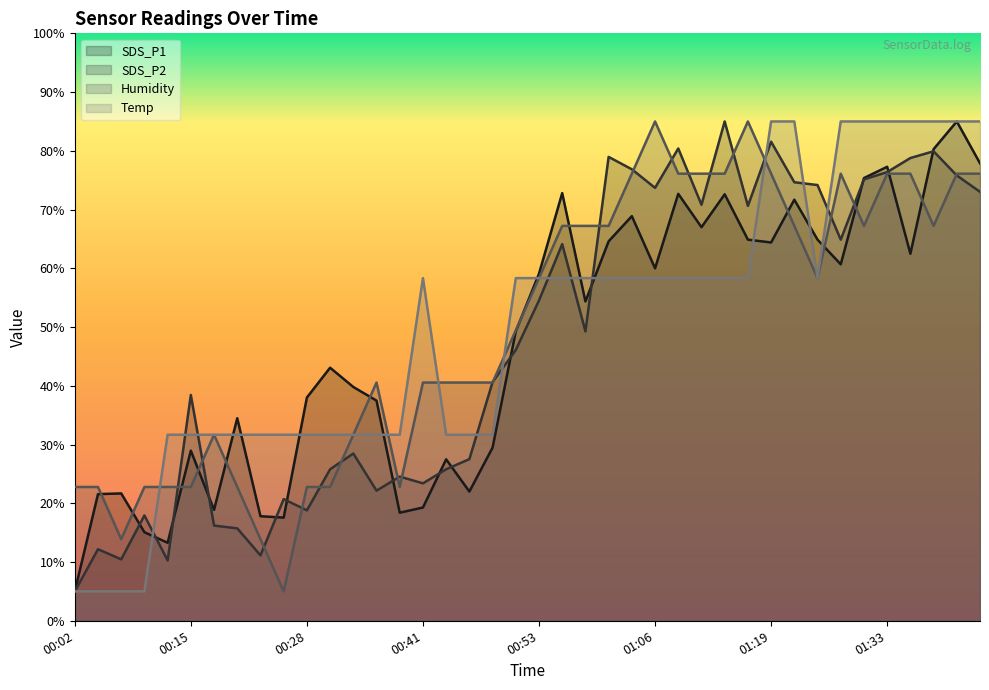

At which label is Humidity closest to 45?

00:35